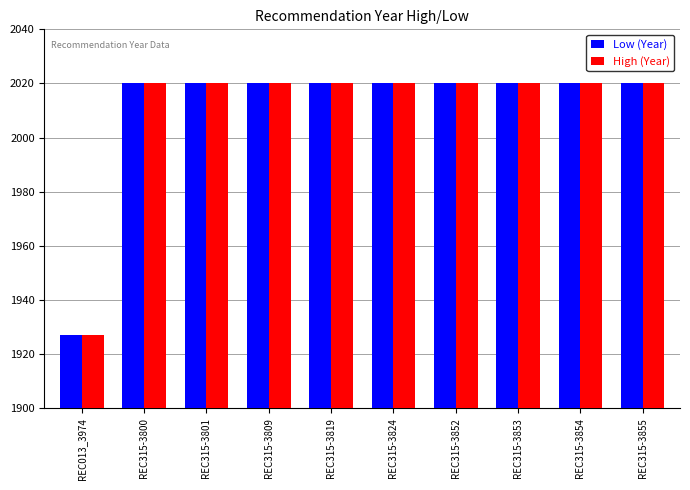

What is the label of the 1st bar from the right?

REC315-3855